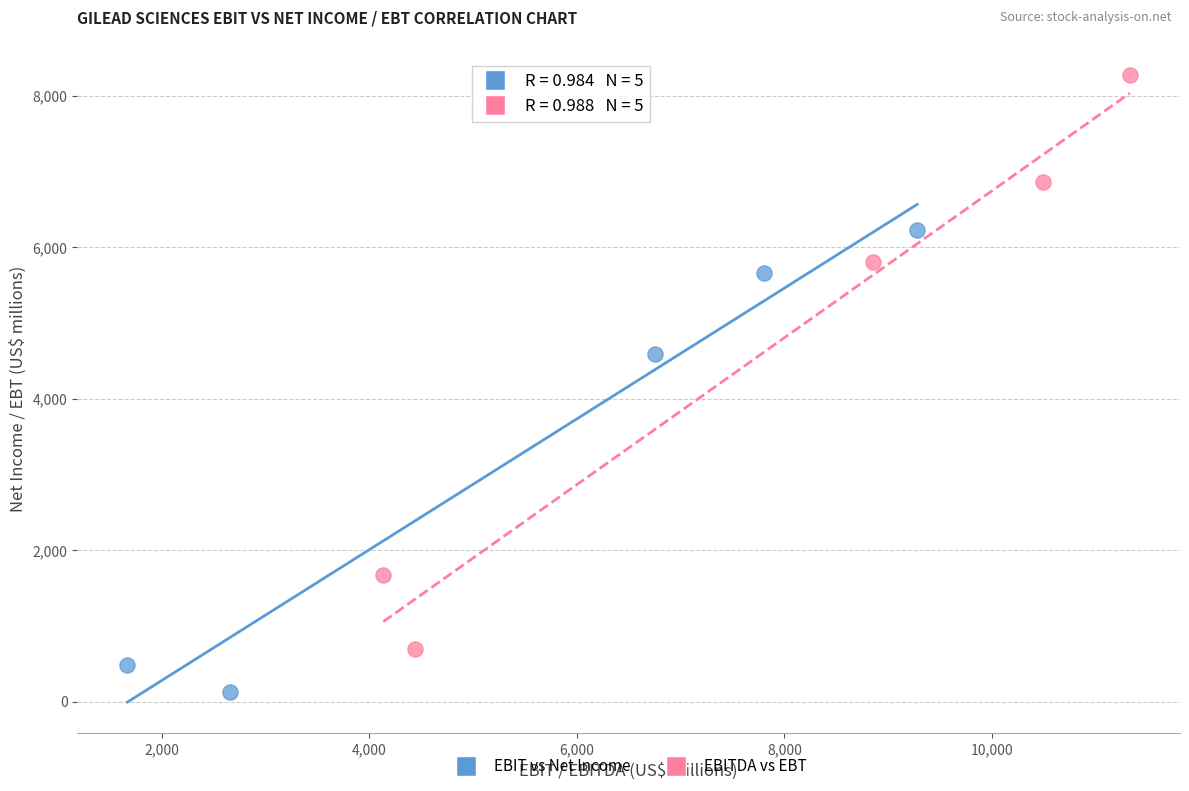

Which series has the largest Y range (max minus min)?

EBITDA vs EBT